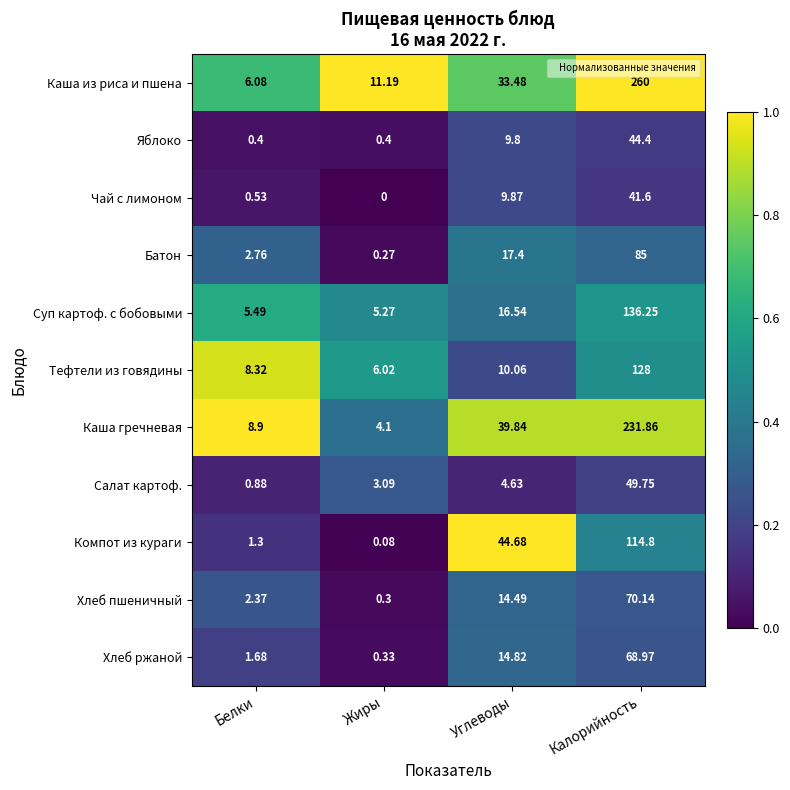

At which category is the sum across all series the highest?

Калорийность